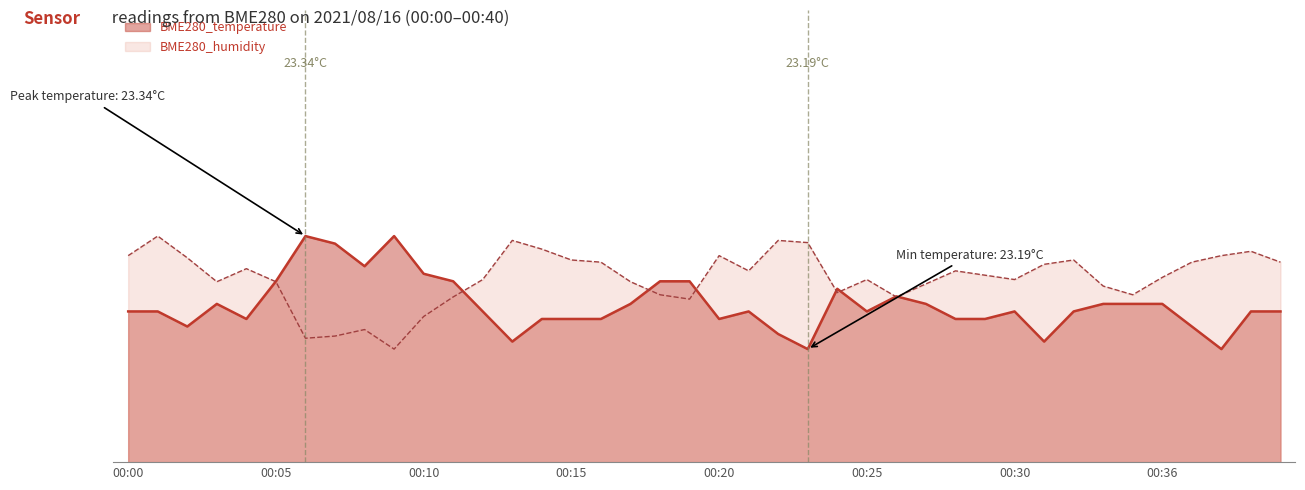

At which label is BME280_humidity closest to 23?

00:09